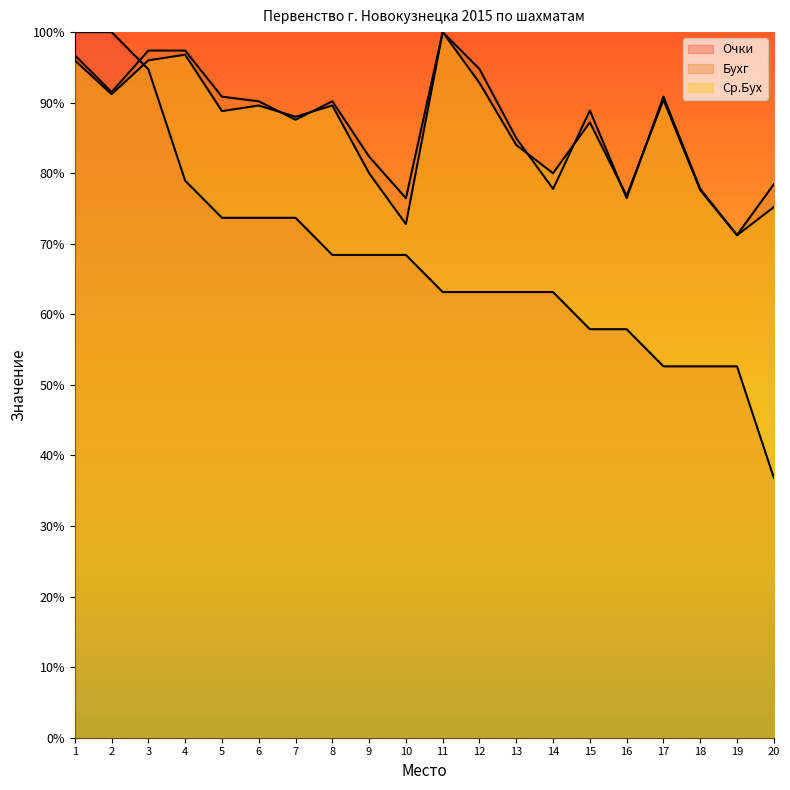

Where do Ср.Бух and Очки first cross each other?

2 and 3